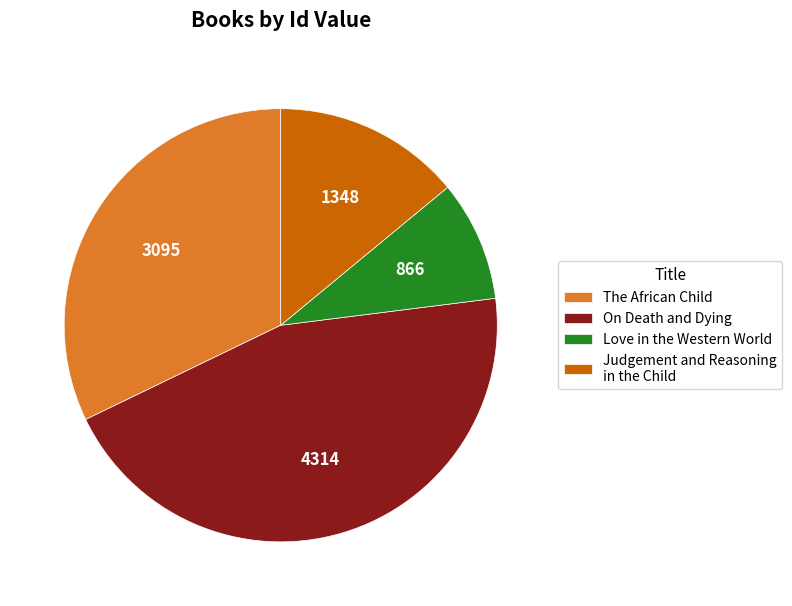

Which slice is the smallest?

Love in the Western World